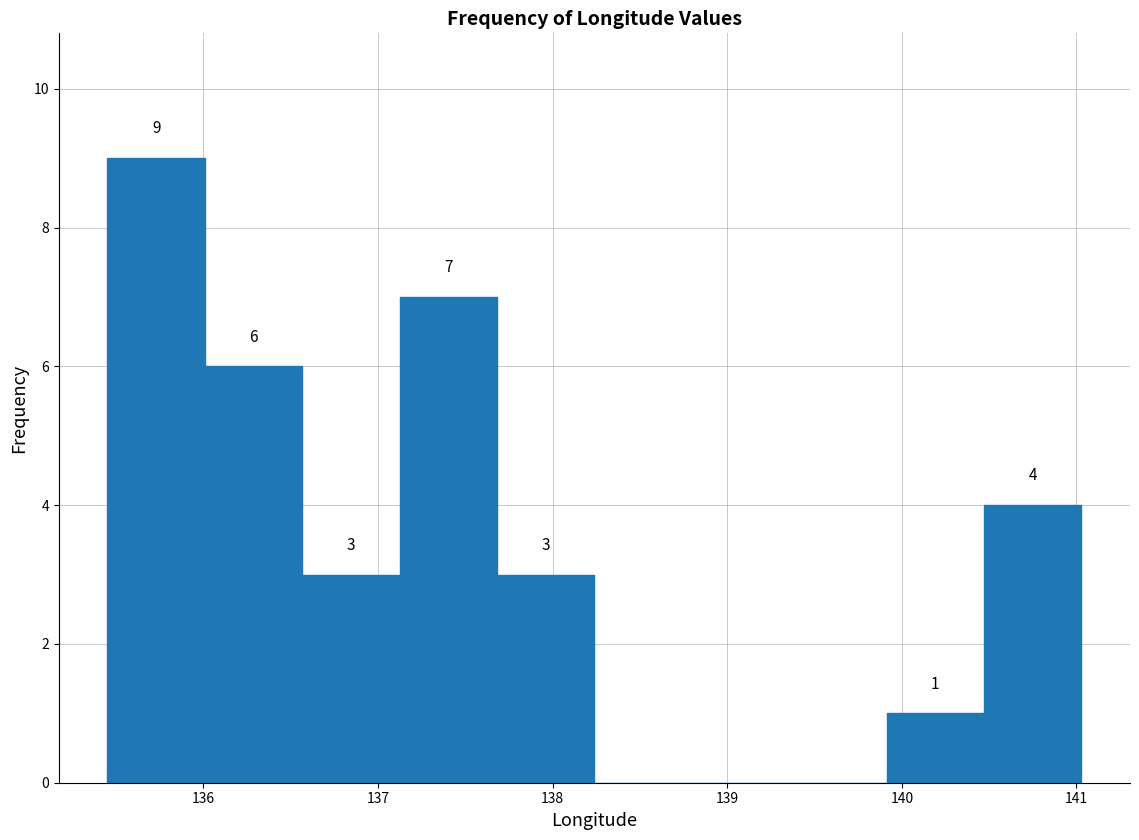

Which range on the x-axis has the tallest bar?

135.5 to 136.0